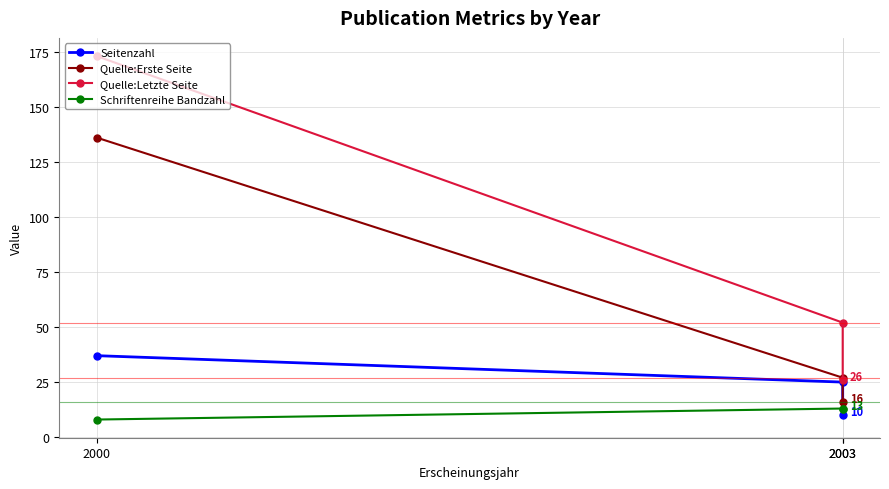

Rank the series by their average value, from lowest to highest.

Schriftenreihe Bandzahl, Seitenzahl, Quelle:Erste Seite, Quelle:Letzte Seite